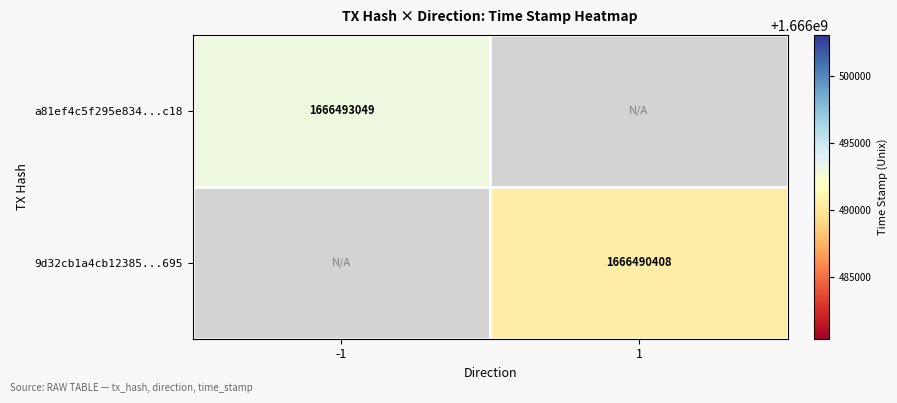

True or false: a81ef4c5f295e834...c18 has a value of 2875277835 at -1.

False